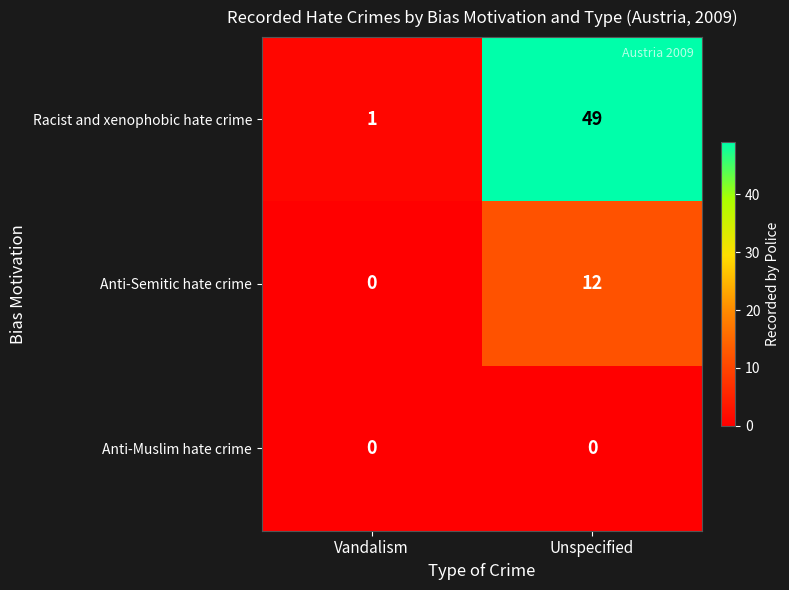

The Anti-Muslim hate crime series shows 0 at Vandalism. True or false?

True